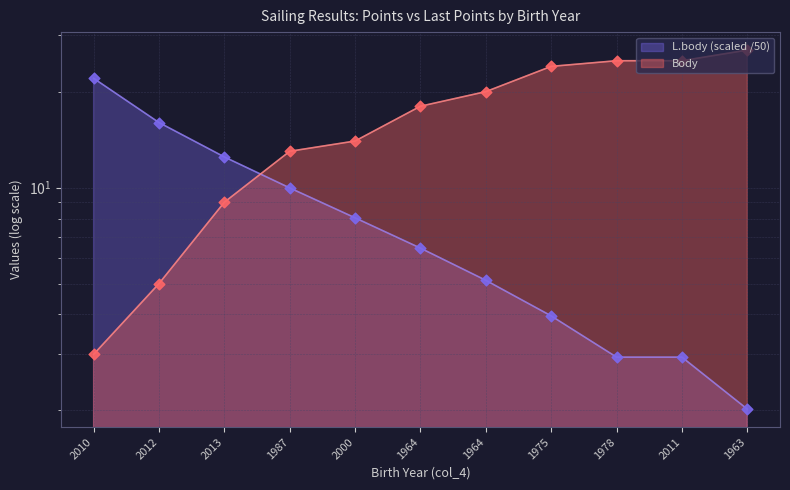

Is the value of L.body at 2000 greater than the value of Body at 2000?

No